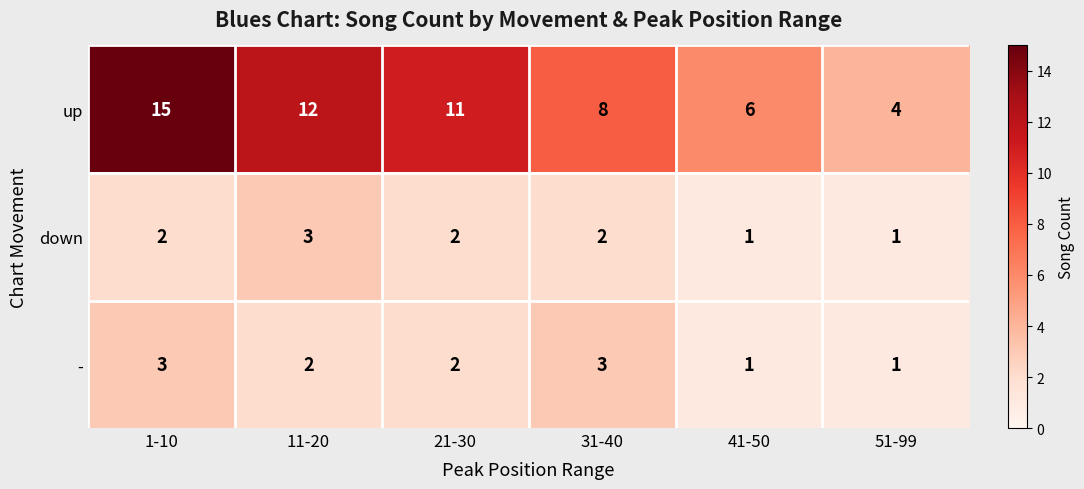

Reading right to left, what are all the values shown in this chart?

up: 4	6	8	11	12	15
down: 1	1	2	2	3	2
-: 1	1	3	2	2	3